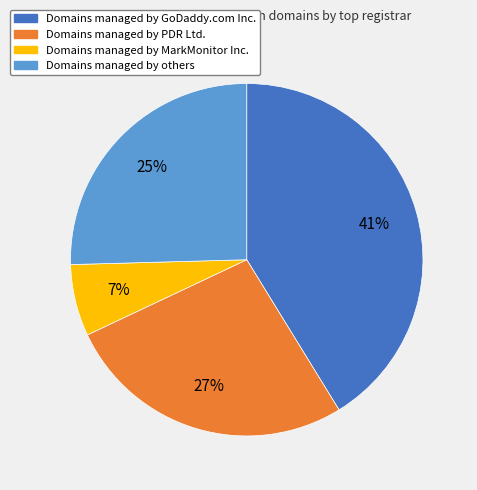

Is the sum of Domains managed by GoDaddy.com Inc. and Domains managed by PDR Ltd. greater than half?

Yes